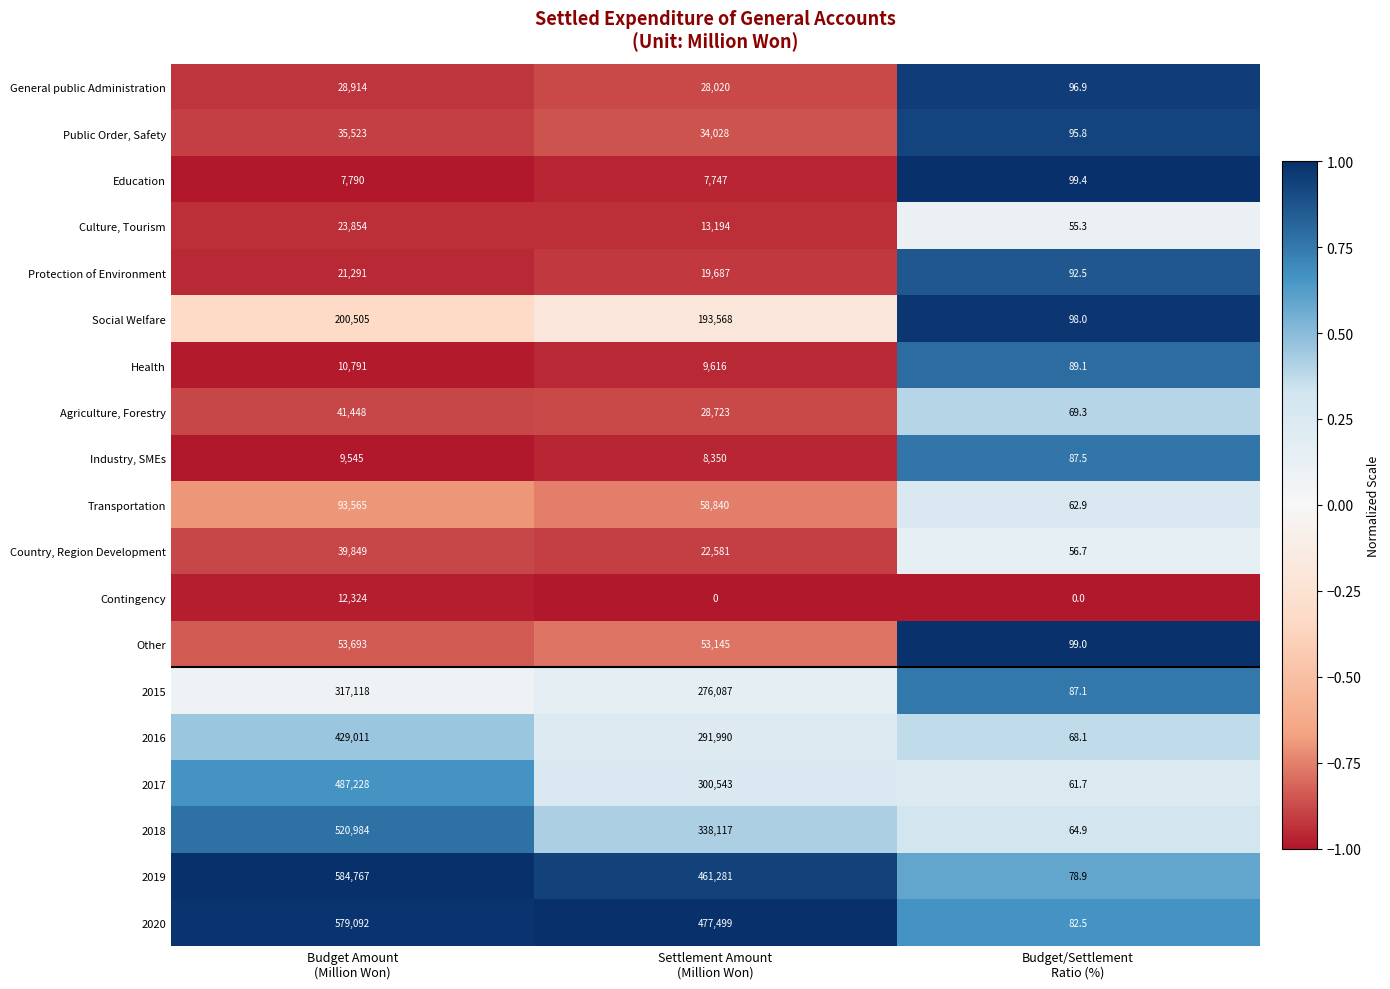

List the series in order of their peak value, lowest first.

Education, Industry, SMEs, Health, Contingency, Protection of Environment, Culture, Tourism, General public Administration, Public Order, Safety, Country, Region Development, Agriculture, Forestry, Other, Transportation, Social Welfare, 2015, 2016, 2017, 2018, 2020, 2019